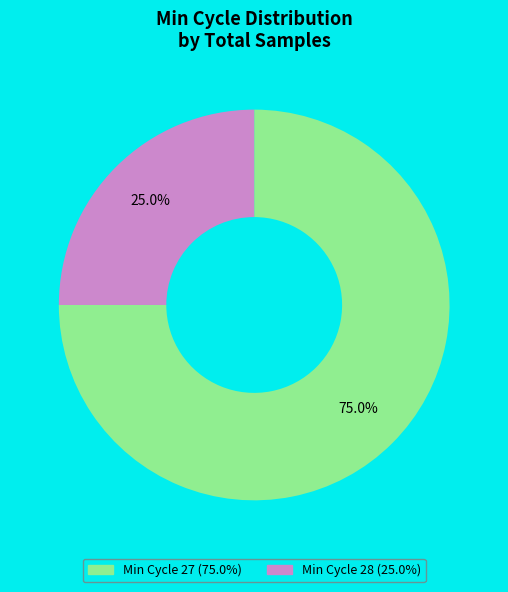

Is there any slice that represents more than half of the pie?

Yes